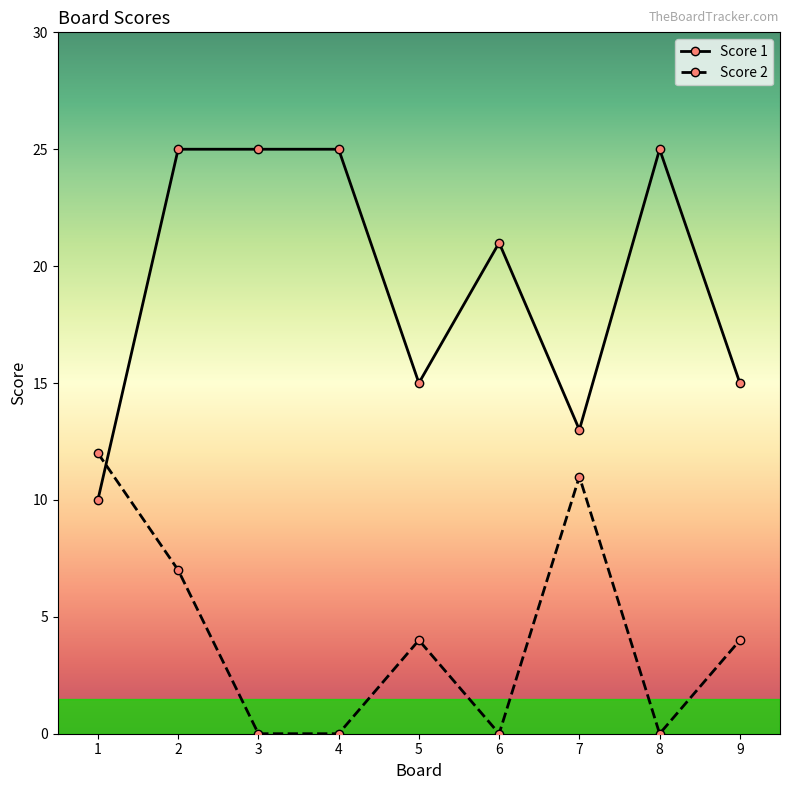

What are all the series names shown in the legend?

Score 1, Score 2